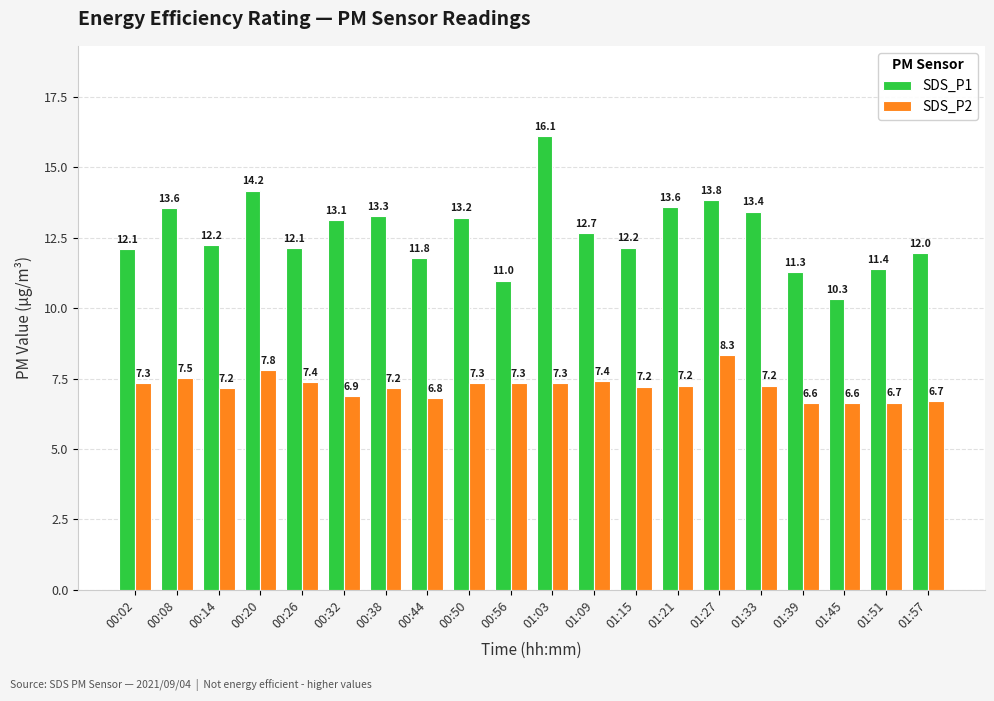

How many distinct data groups are displayed?

2